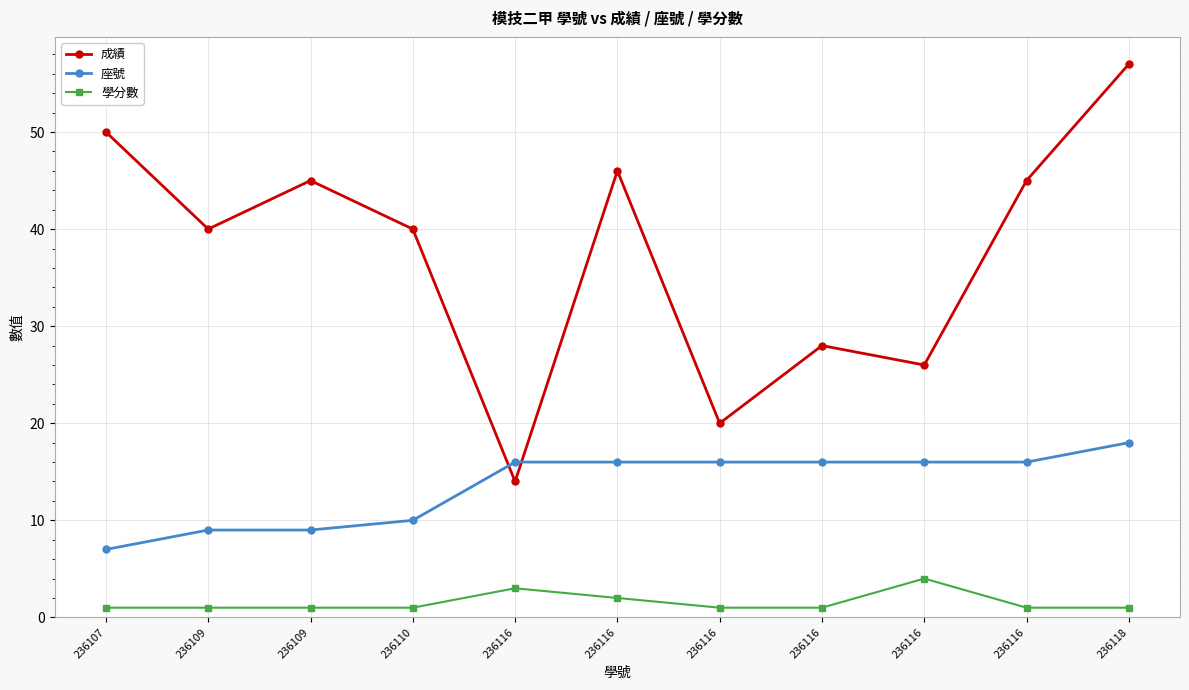

Is this an area chart (filled region under the line)?

No